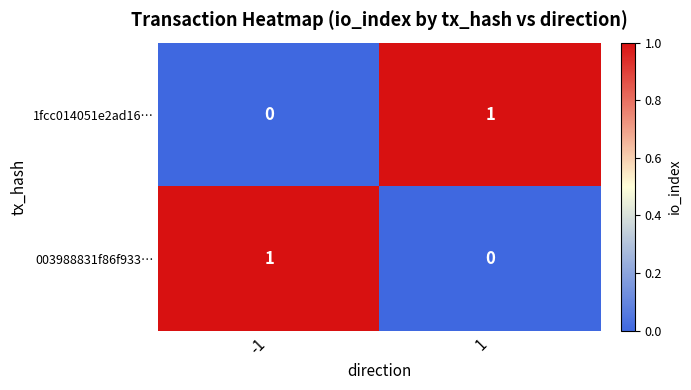

Reading left to right, list all the values displayed in this chart.

1fcc014051e2ad16…: -1=0	1=1
003988831f86f933…: -1=1	1=0